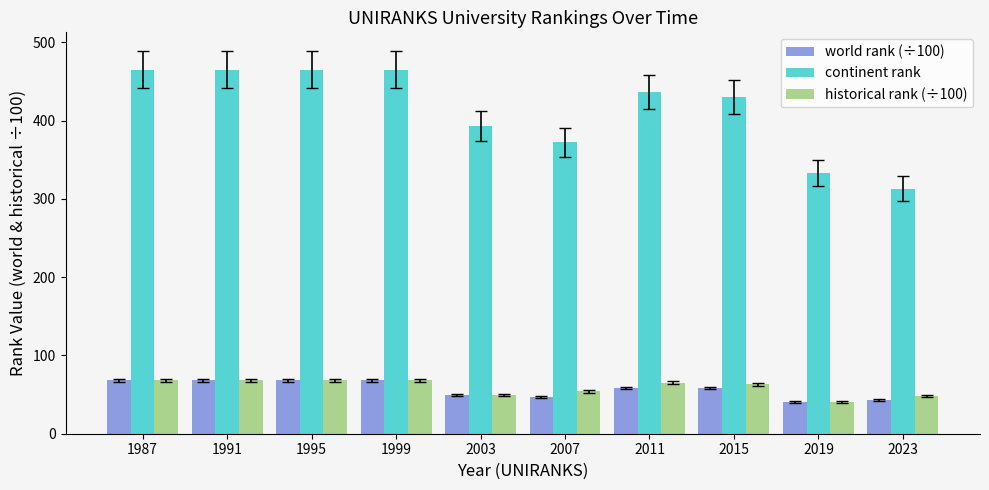

Does the chart contain any negative values?

No